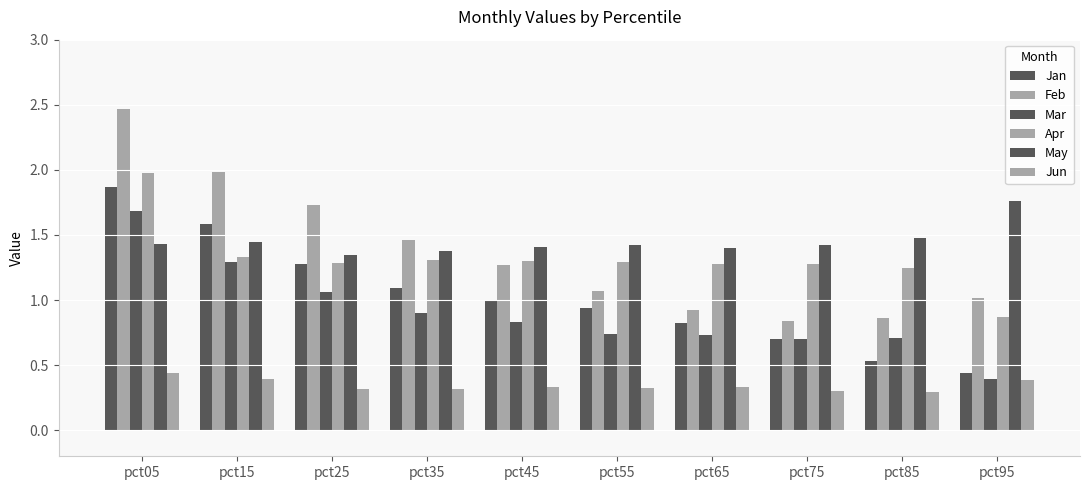

Reading left to right, extract all data points from this chart.

Jan: pct05=1.9	pct15=1.6	pct25=1.3	pct35=1.1	pct45=1.0	pct55=0.9	pct65=0.8	pct75=0.7	pct85=0.5	pct95=0.4
Feb: pct05=2.5	pct15=2.0	pct25=1.7	pct35=1.5	pct45=1.3	pct55=1.1	pct65=0.9	pct75=0.8	pct85=0.9	pct95=1.0
Mar: pct05=1.7	pct15=1.3	pct25=1.1	pct35=0.9	pct45=0.8	pct55=0.7	pct65=0.7	pct75=0.7	pct85=0.7	pct95=0.4
Apr: pct05=2.0	pct15=1.3	pct25=1.3	pct35=1.3	pct45=1.3	pct55=1.3	pct65=1.3	pct75=1.3	pct85=1.2	pct95=0.9
May: pct05=1.4	pct15=1.4	pct25=1.3	pct35=1.4	pct45=1.4	pct55=1.4	pct65=1.4	pct75=1.4	pct85=1.5	pct95=1.8
Jun: pct05=0.4	pct15=0.4	pct25=0.3	pct35=0.3	pct45=0.3	pct55=0.3	pct65=0.3	pct75=0.3	pct85=0.3	pct95=0.4